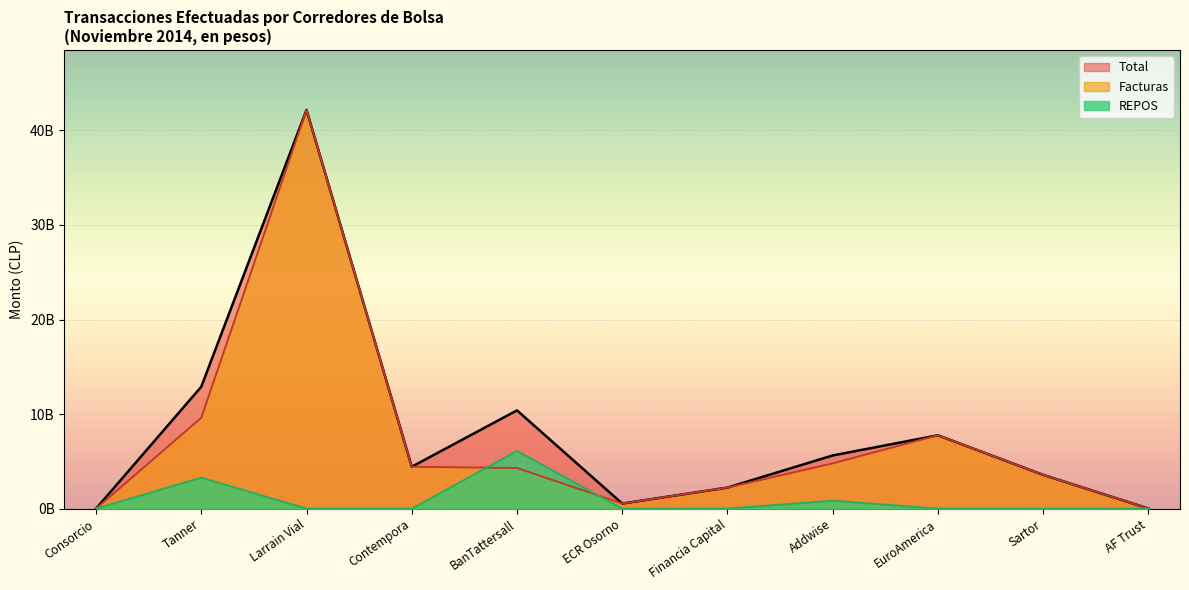

What is the sum of all Facturas values?

79428140792